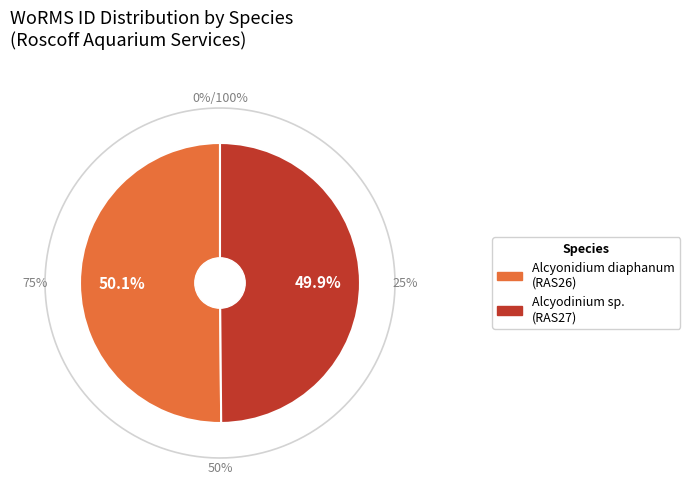

How much of the chart is everything except Alcyonidium diaphanum?

49.9%